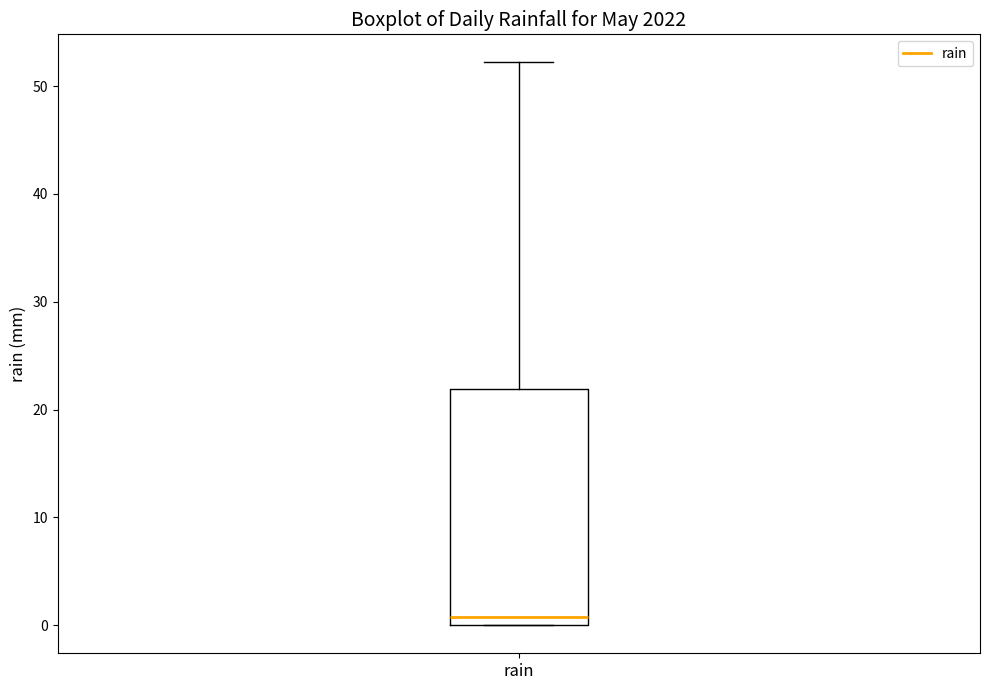

Where does the median line of the box for rain sit on the y-axis? The values are not printed on the chart, so give them approximately, as read against the axis.

1